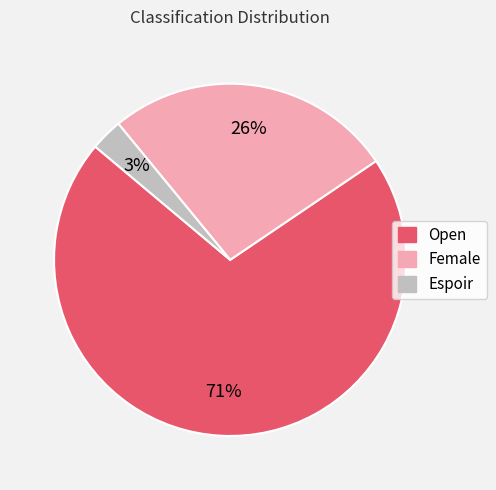

Which has a higher value, Espoir or Female?

Female